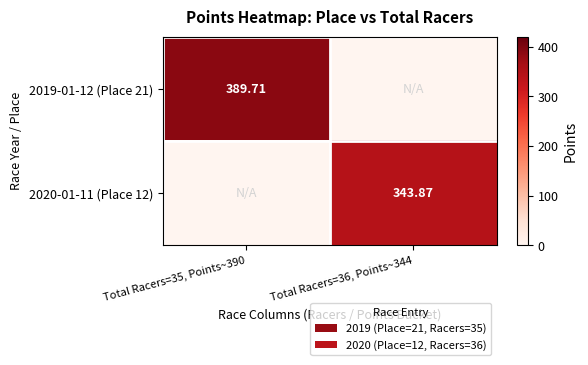

At which category is the sum across all series the highest?

Total Racers=35, Points~390